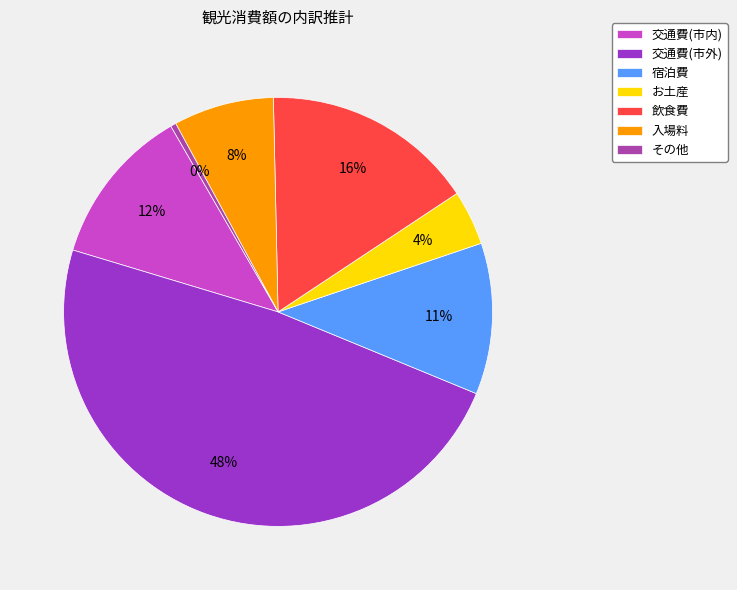

To the nearest percent, what is the difference between the 飲食費 and お土産 slice percentages?

12%